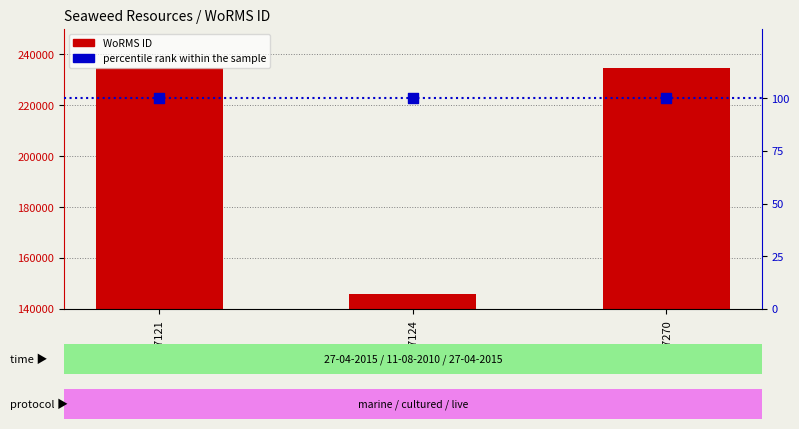

Which series reaches the maximum Y coordinate?

WoRMS ID